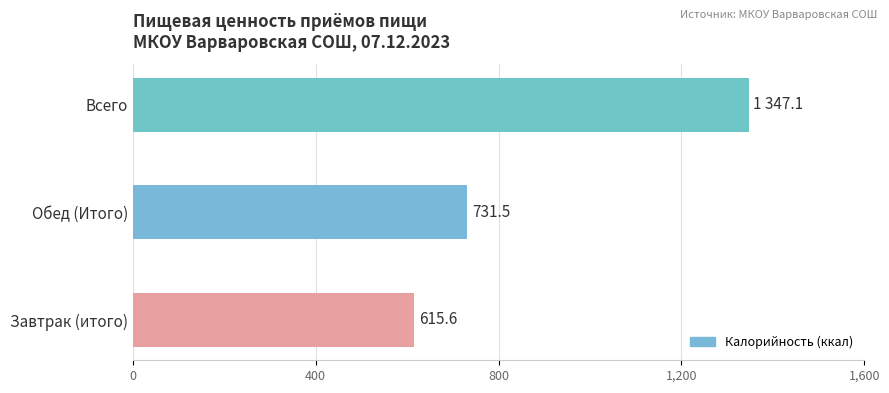

How many data points does each series have?

3